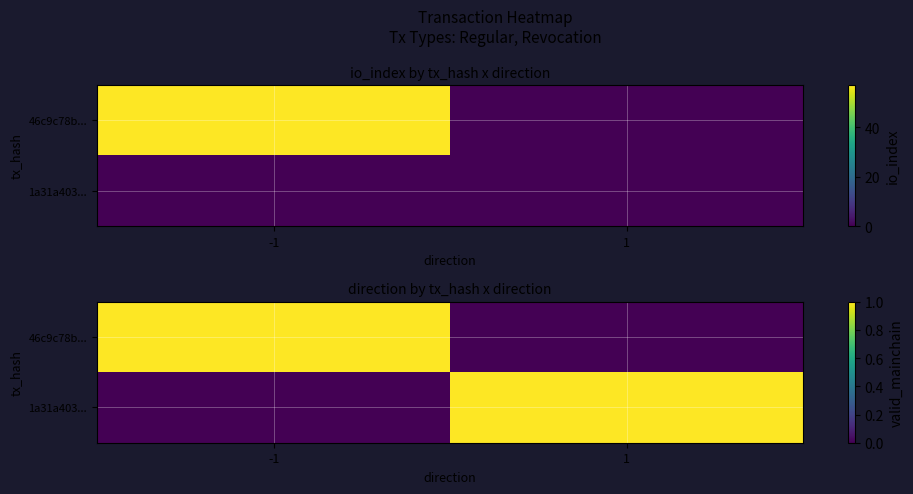

Which has a higher value, 1 or -1?

-1